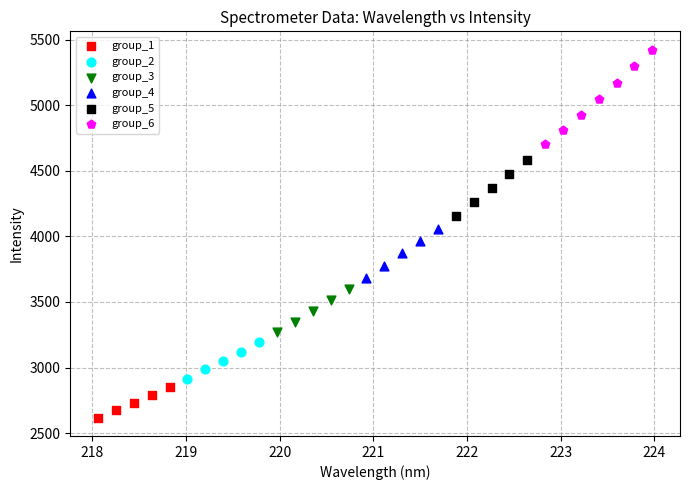

Which series reaches the maximum Y coordinate?

group_6